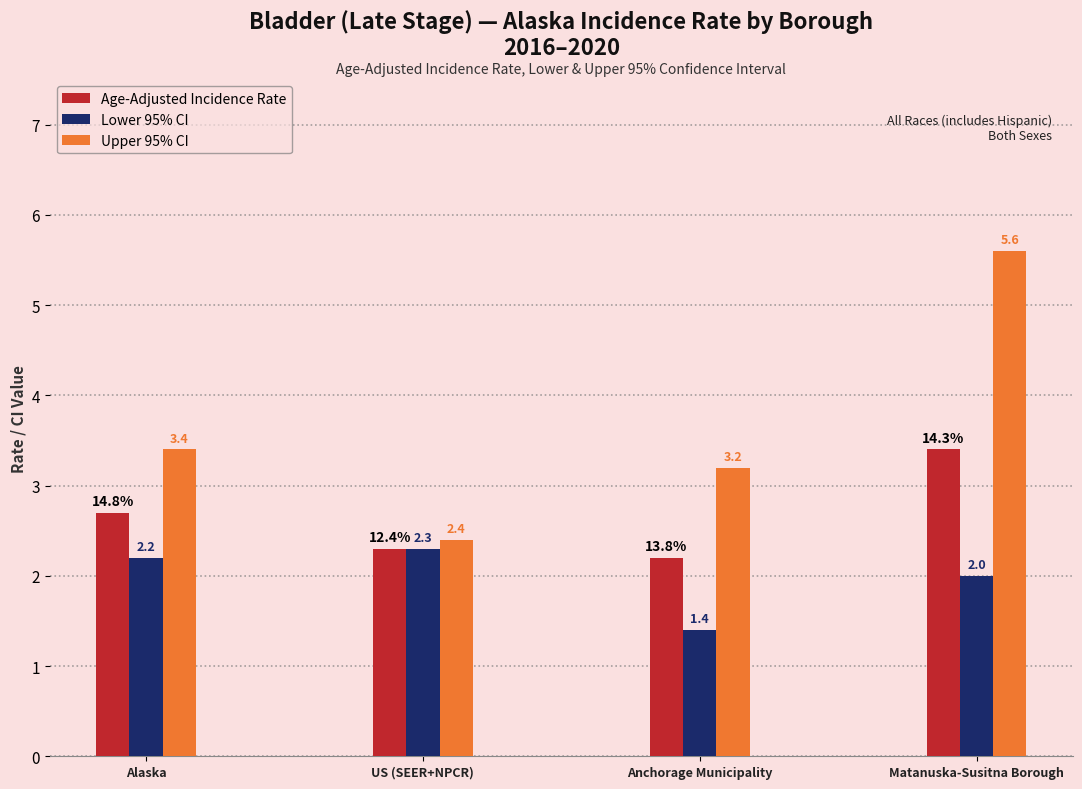

Reading left to right, extract all data points from this chart.

Age-Adjusted Incidence Rate: Alaska=2.7	US (SEER+NPCR)=2.3	Anchorage Municipality=2.2	Matanuska-Susitna Borough=3.4
Lower 95% CI: Alaska=2.2	US (SEER+NPCR)=2.3	Anchorage Municipality=1.4	Matanuska-Susitna Borough=2.0
Upper 95% CI: Alaska=3.4	US (SEER+NPCR)=2.4	Anchorage Municipality=3.2	Matanuska-Susitna Borough=5.6